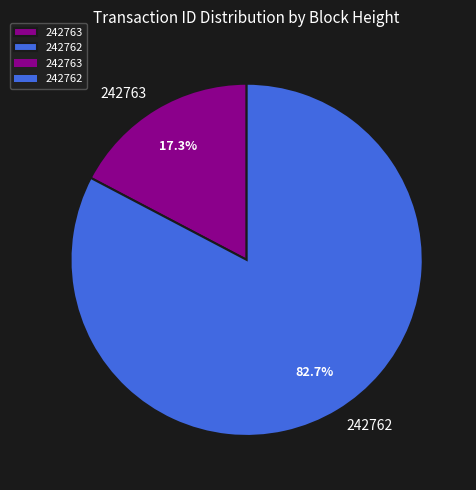

The 242763 slice represents 17% of the pie. True or false?

True